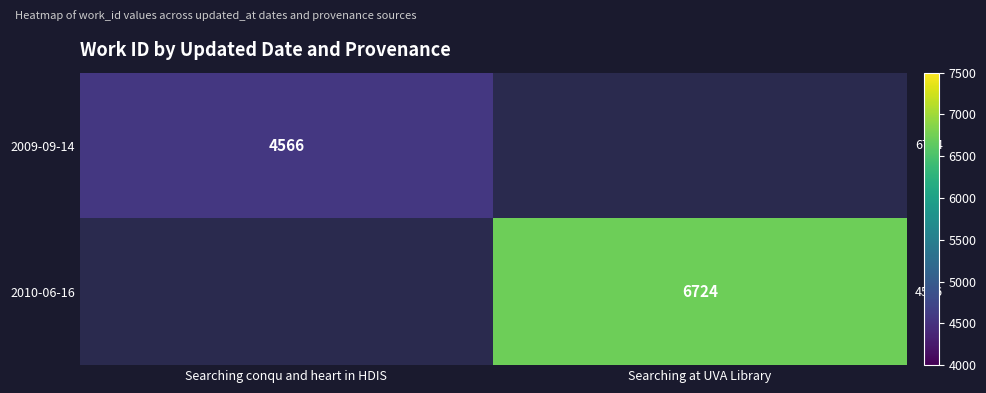

True or false: 2010-06-16 has a value of 1813 at Searching at UVA Library.

False